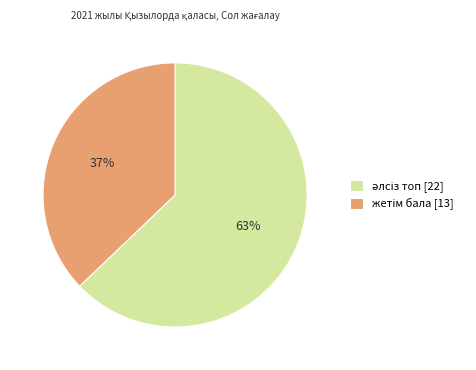

To the nearest percent, what is the difference between the largest and smallest slice percentages?

26%